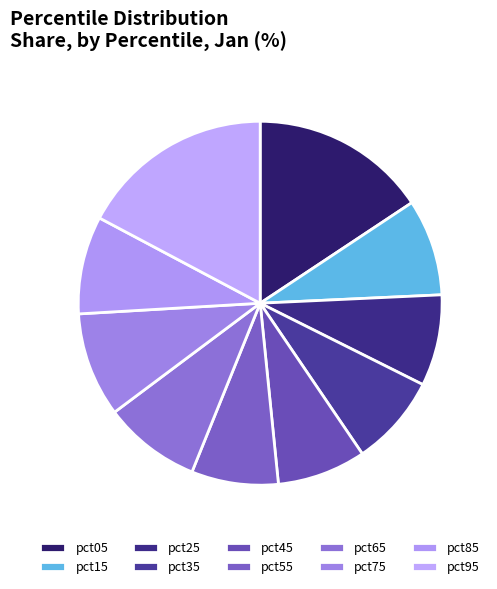

Does pct85 represent more than half of the total?

No